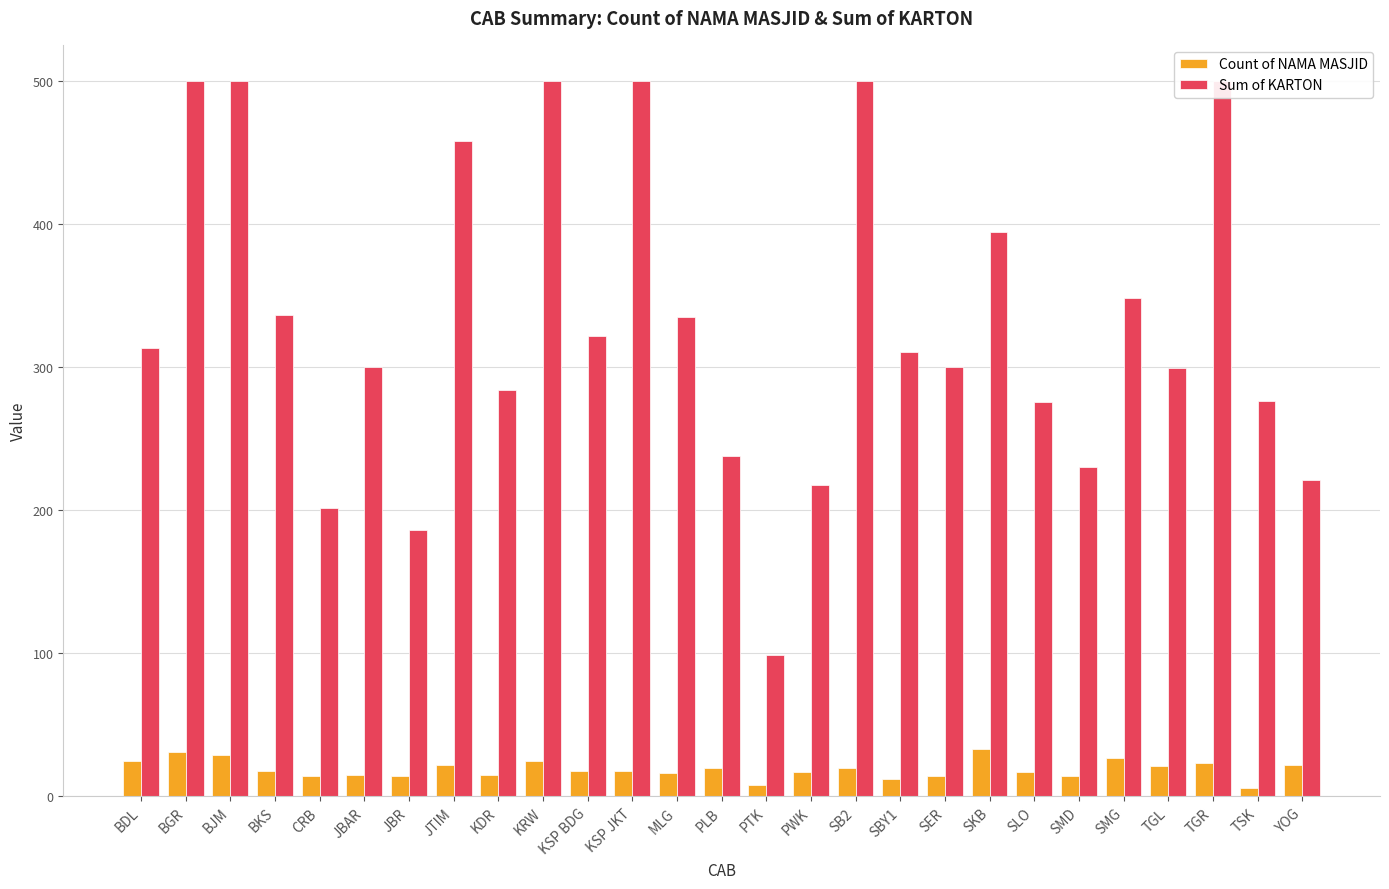

Is it true that Count of NAMA MASJID equals 22.0 at YOG?

True